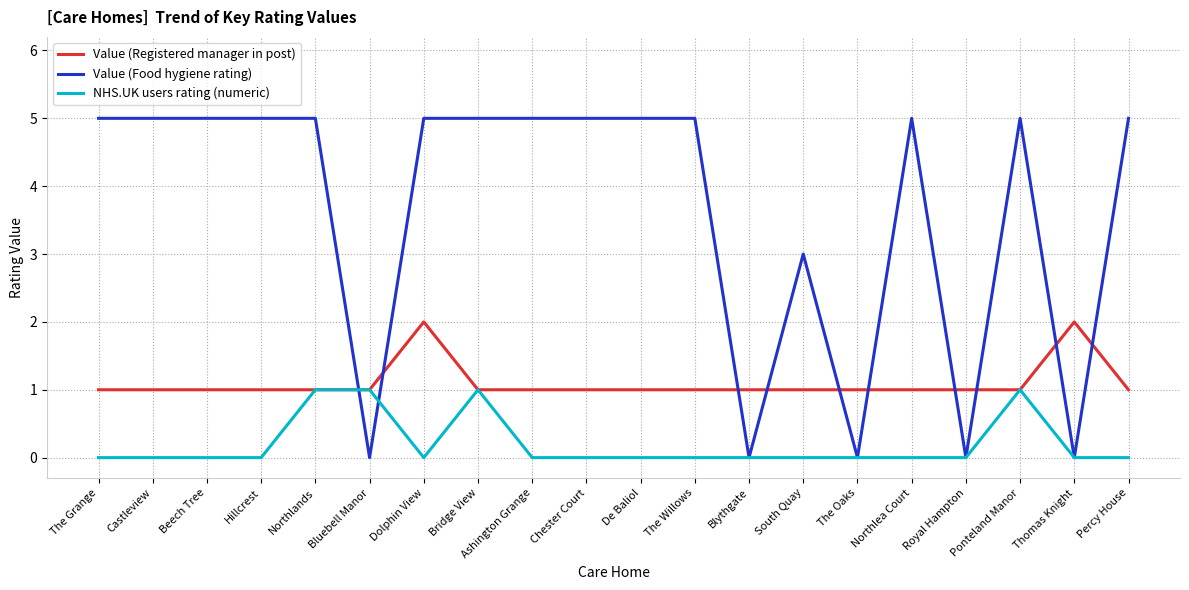

Which series has the largest total across all categories?

Value (Food hygiene rating)